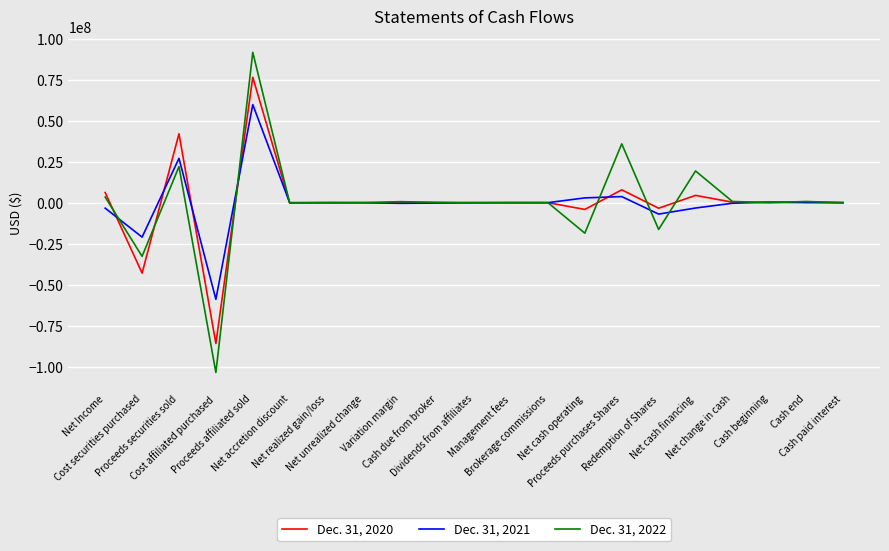

What is the sum of the Dec. 31, 2020 values at Cash due from broker and Proceeds purchases Shares?

7822033